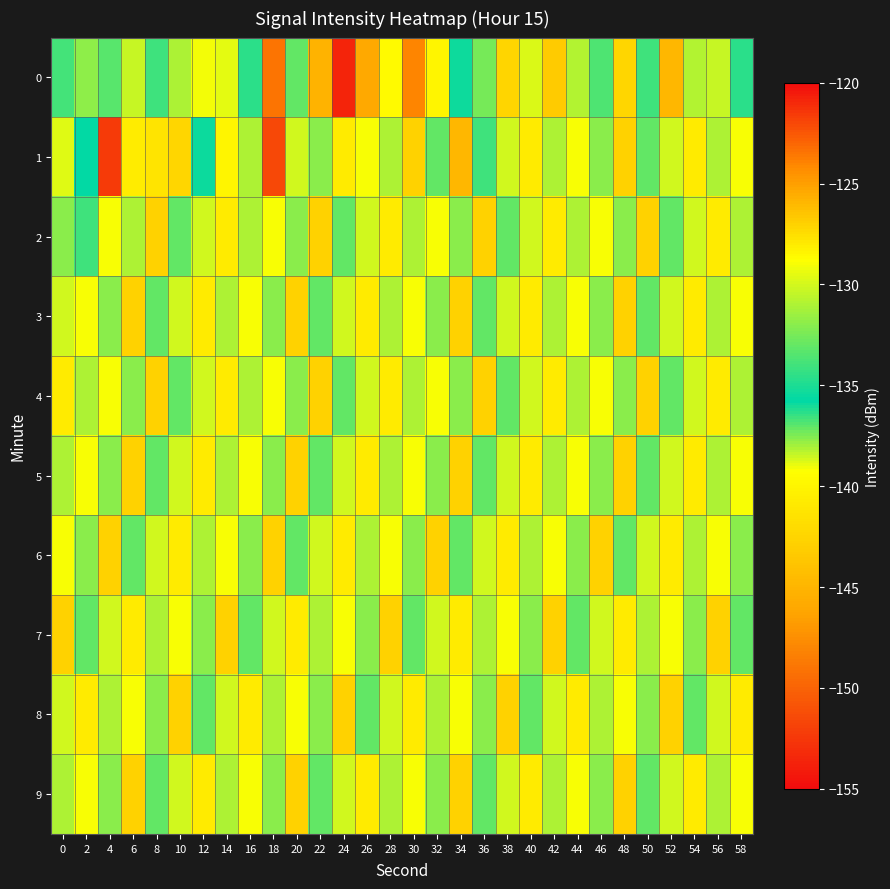

At which category is the sum across all series the highest?

48